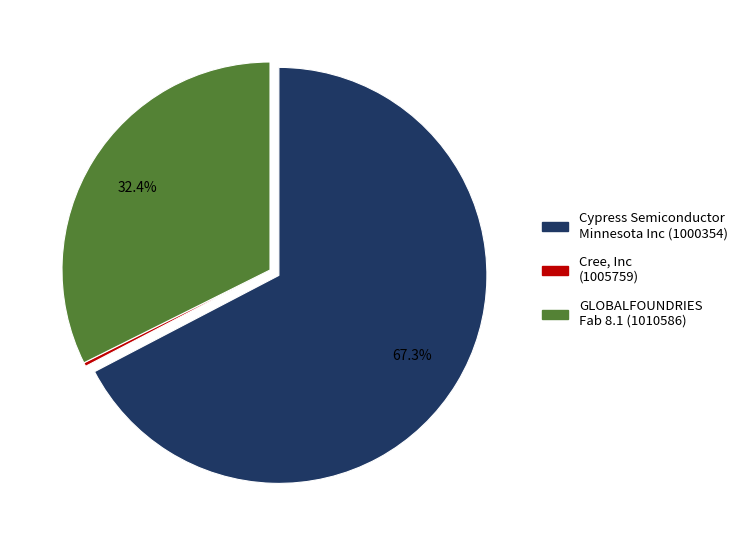

Which slice is the largest?

Cypress Semiconductor Minnesota Inc (1000354)